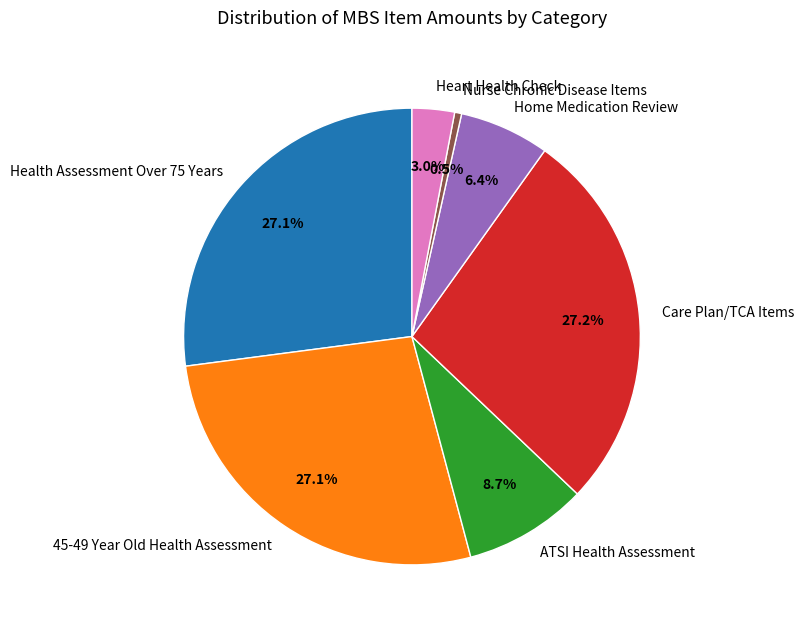

What is the total percentage of ATSI Health Assessment and Heart Health Check?

11.7%